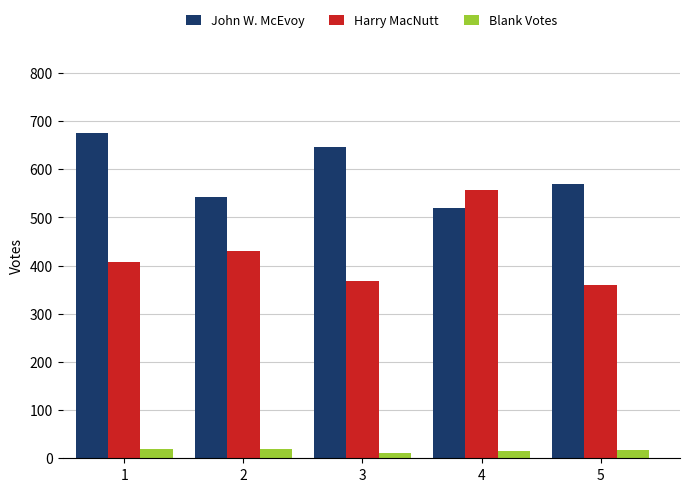

Is the value of Harry MacNutt at 5 greater than the value of John W. McEvoy at 3?

No